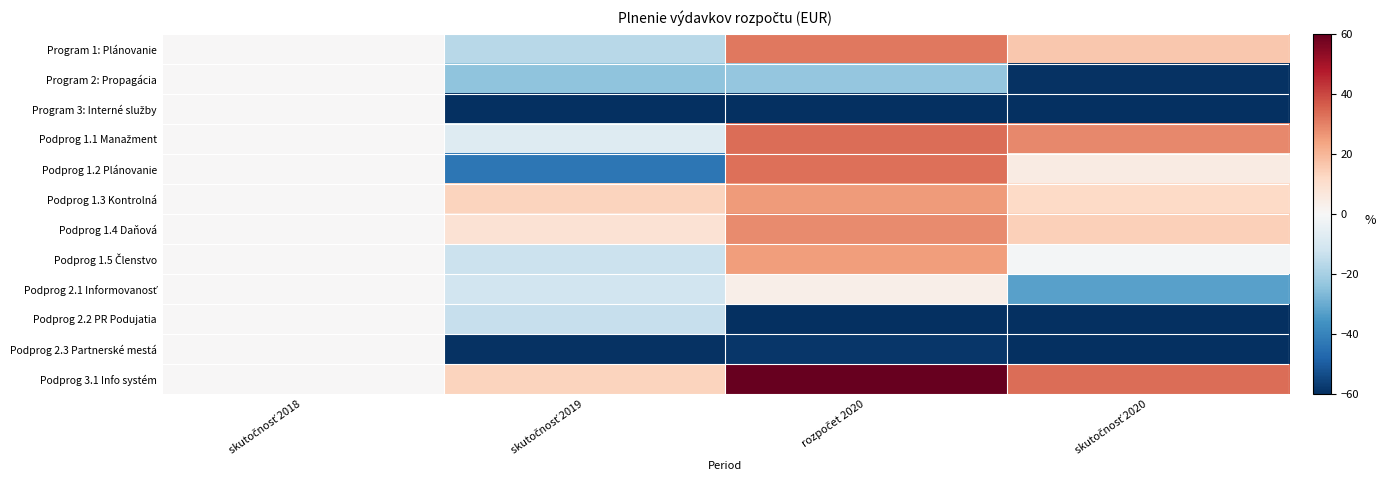

Between skutočnosť 2020 and rozpočet 2020, which is larger?

rozpočet 2020